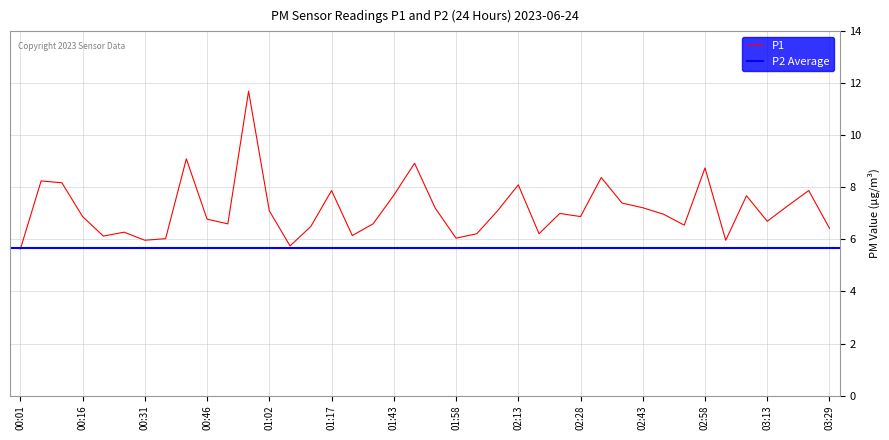

Reading right to left, transcribe all the data shown in this chart.

6.4	7.9	7.3	6.7	7.7	6.0	8.8	6.5	7.0	7.2	7.4	8.4	6.9	7.0	6.2	8.1	7.1	6.2	6.0	7.2	8.9	7.7	6.6	6.2	7.9	6.5	5.8	7.1	11.7	6.6	6.8	9.1	6.0	6.0	6.3	6.1	6.9	8.2	8.2	5.6